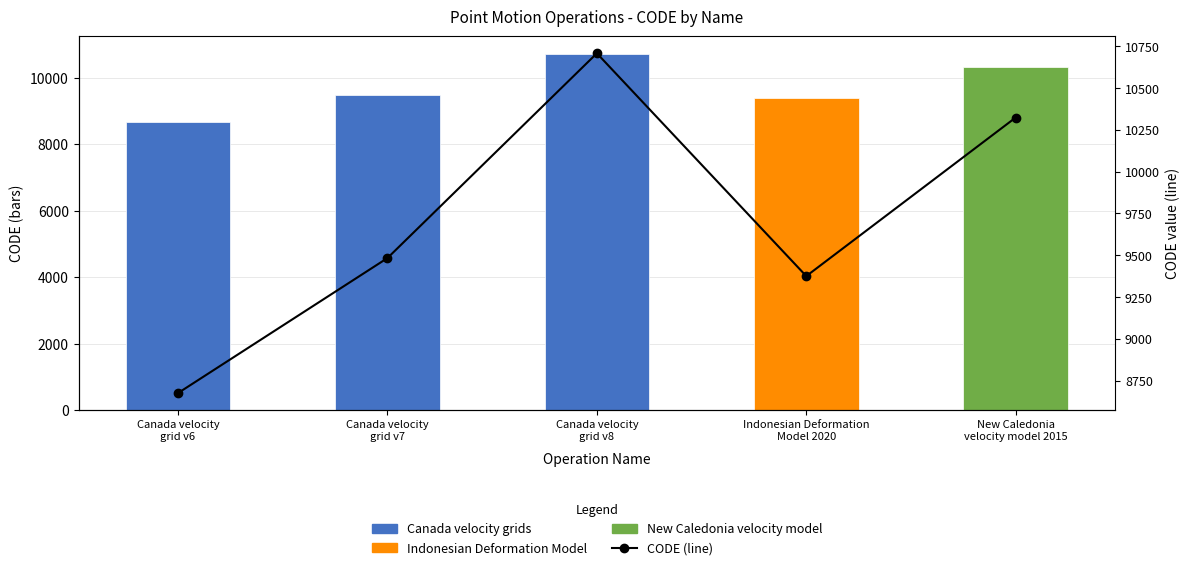

The CODE (line) series shows 9483 at Canada velocity
grid v7. True or false?

True